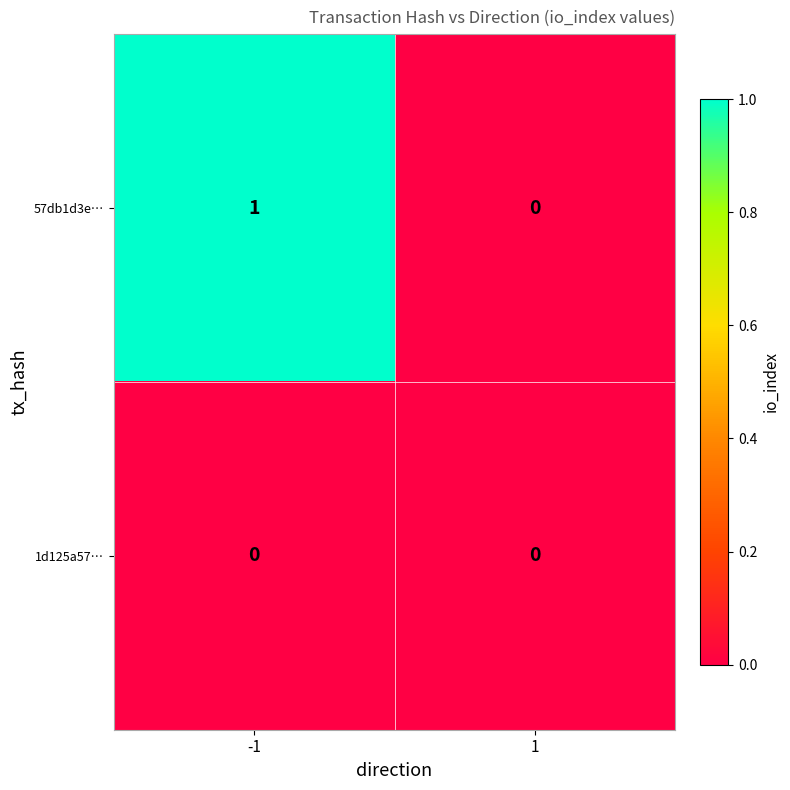

Which series has the widest spread of values?

57db1d3e…